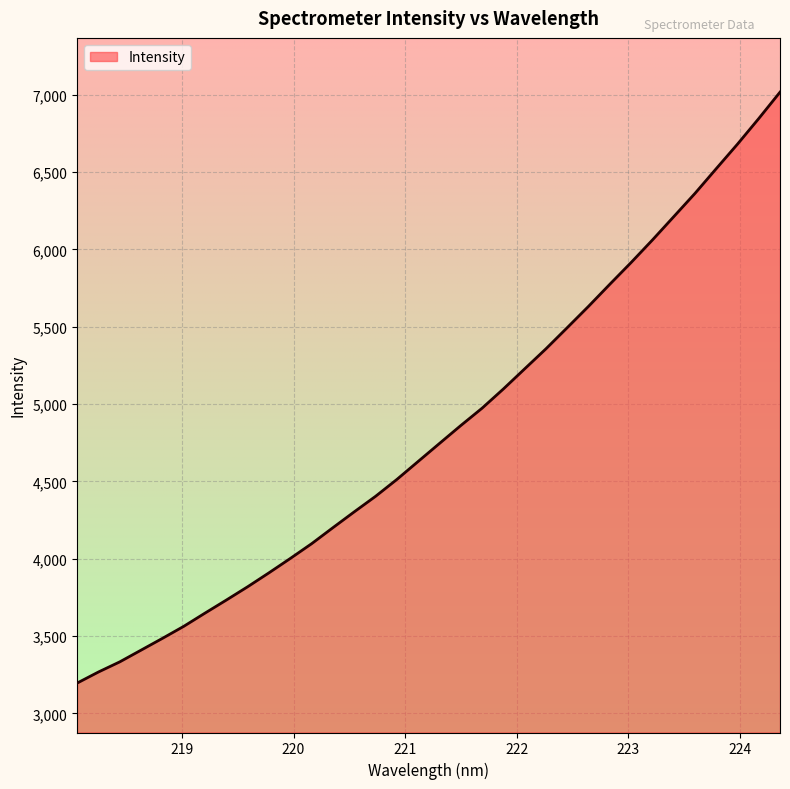

What is the minimum value shown in the chart?

3196.1